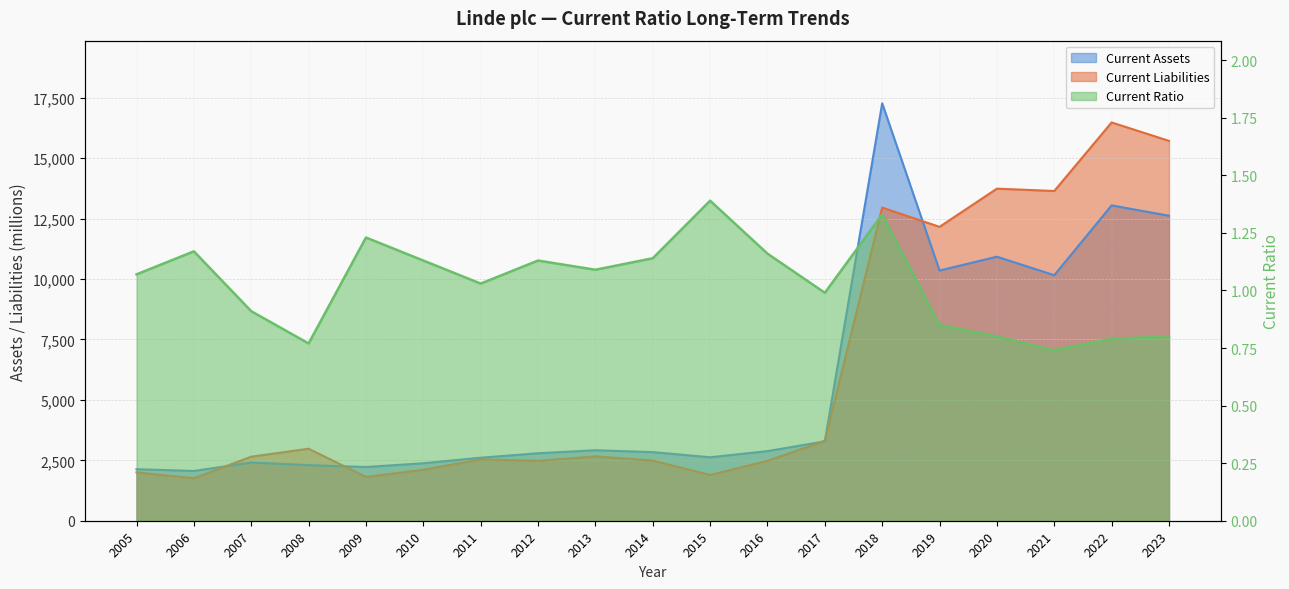

What is the highest value of the Current Ratio series?

1.4